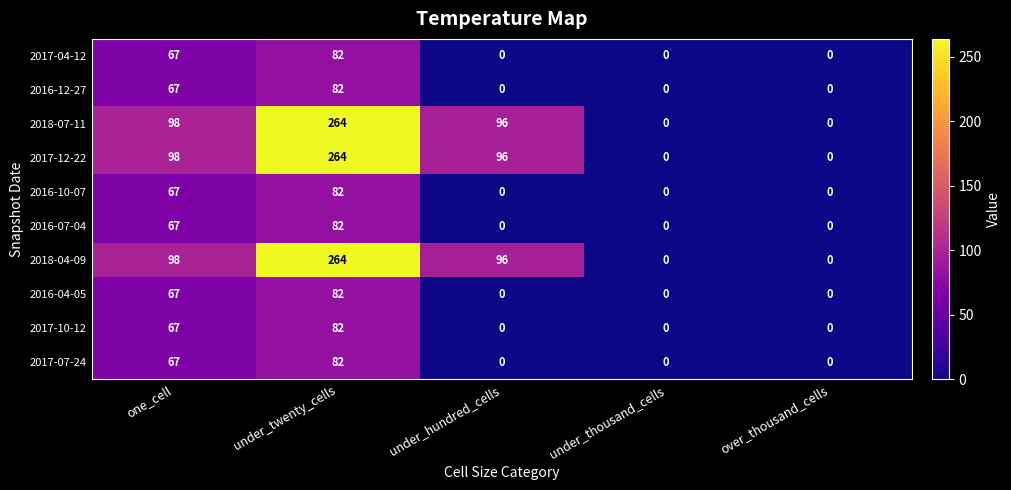

How many distinct data groups are displayed?

10